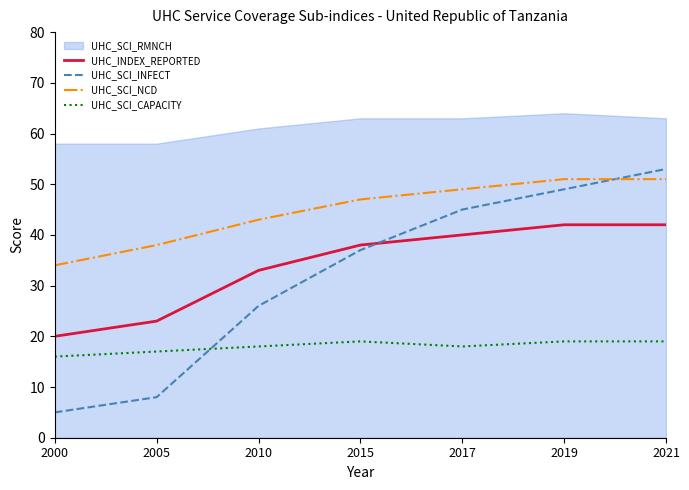

What is the smallest value displayed?

5